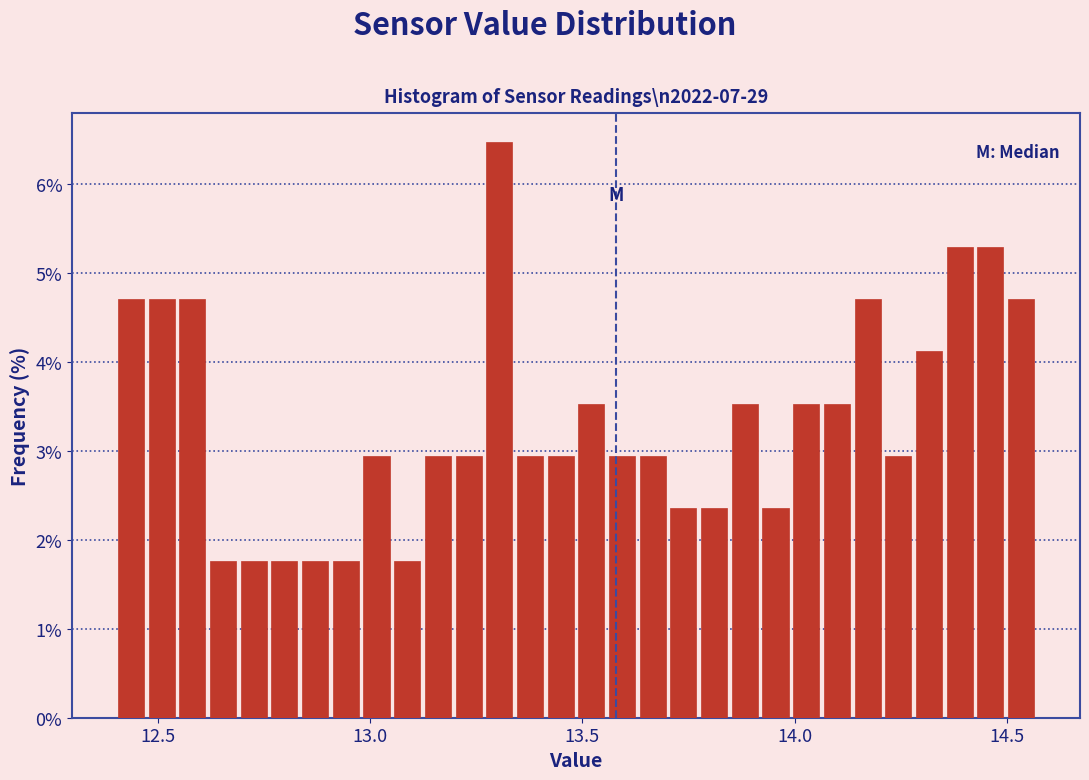

Read against the x-axis, roughly where is the centre of the tallest bar?

13.30